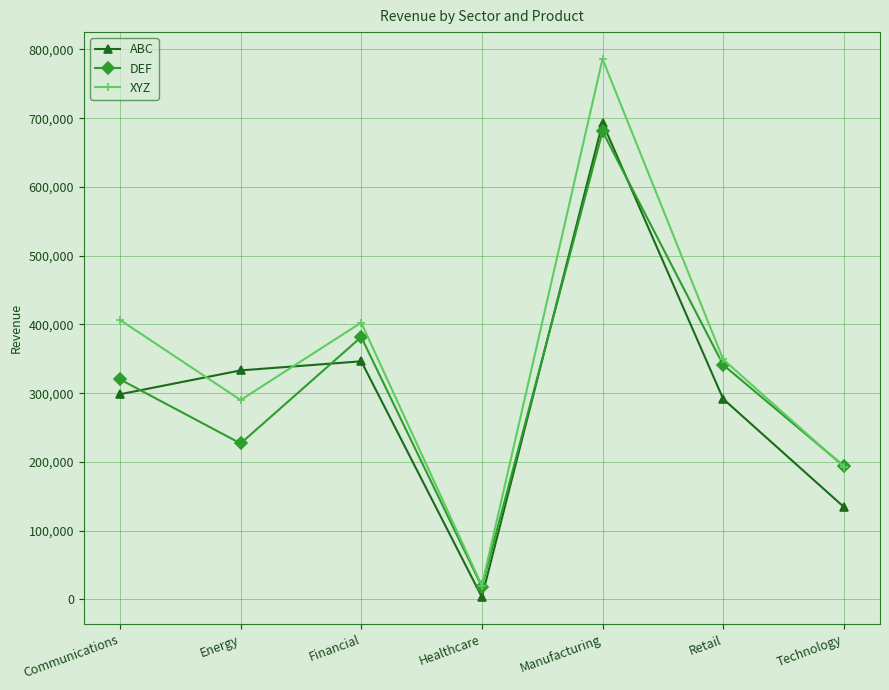

What is the difference between the second highest and minimum values in the ABC series?

342890